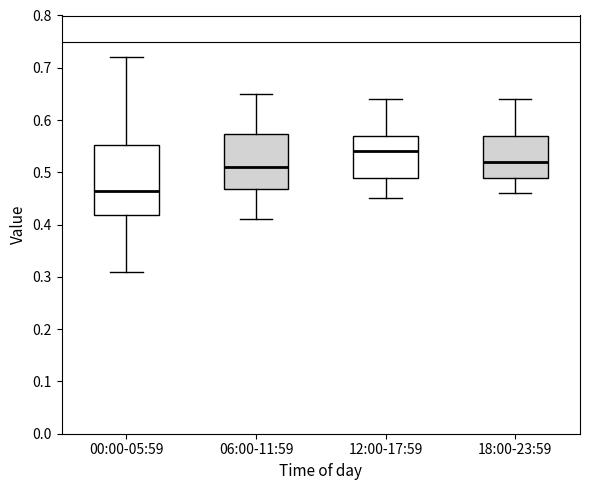

Where does the lower whisker of the box for 06:00-11:59 end on the y-axis? The values are not printed on the chart, so give them approximately, as read against the axis.

0.41